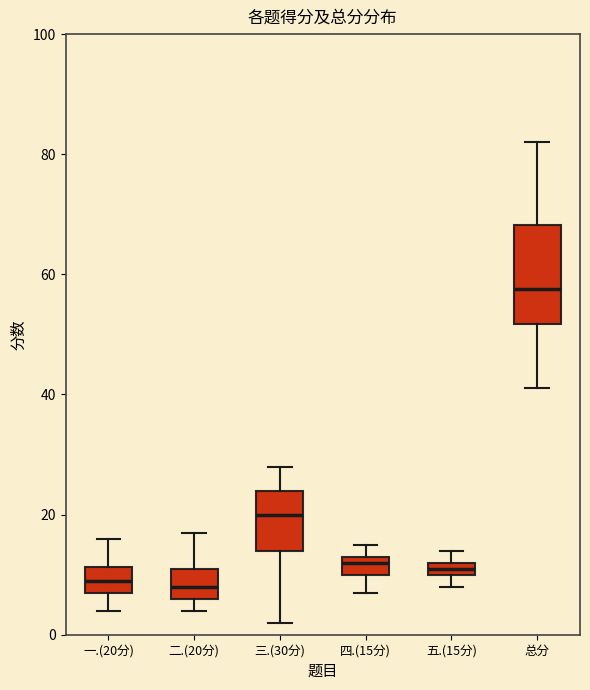

Comparing the boxes themselves (not the whiskers), which one is the tallest?

总分